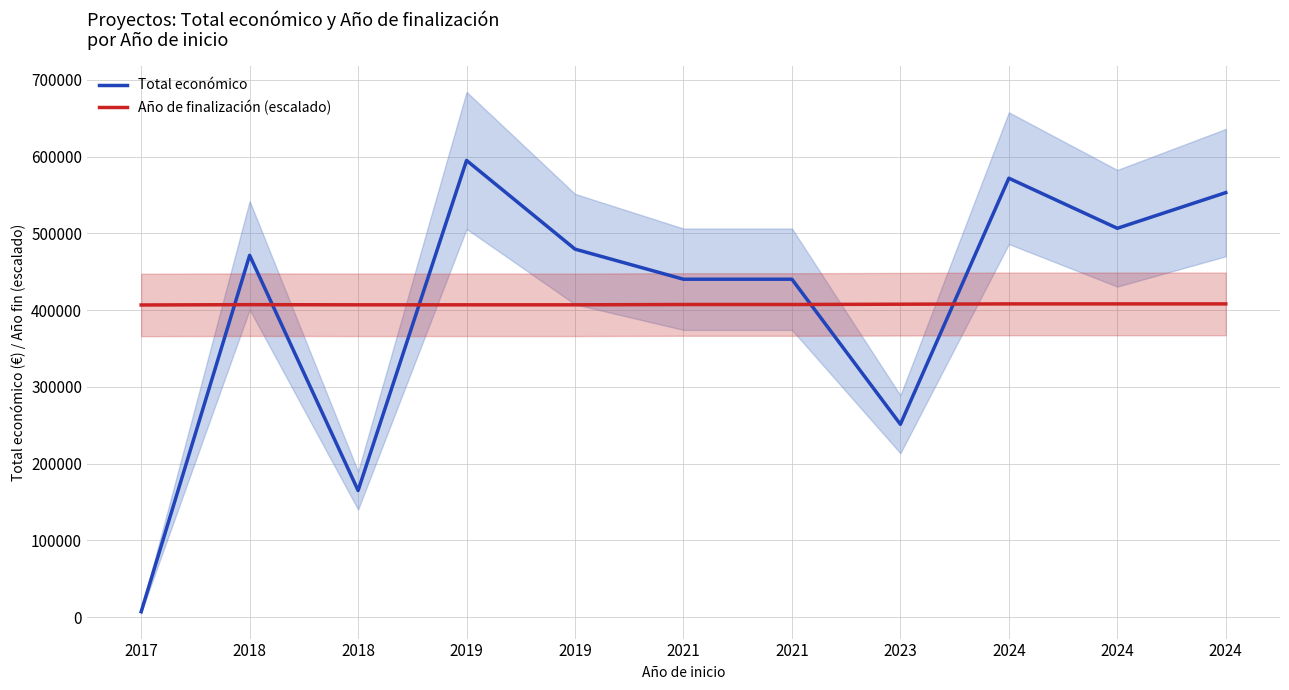

What is the sum of the Total económico values at 2021 and 2021?

880634.0